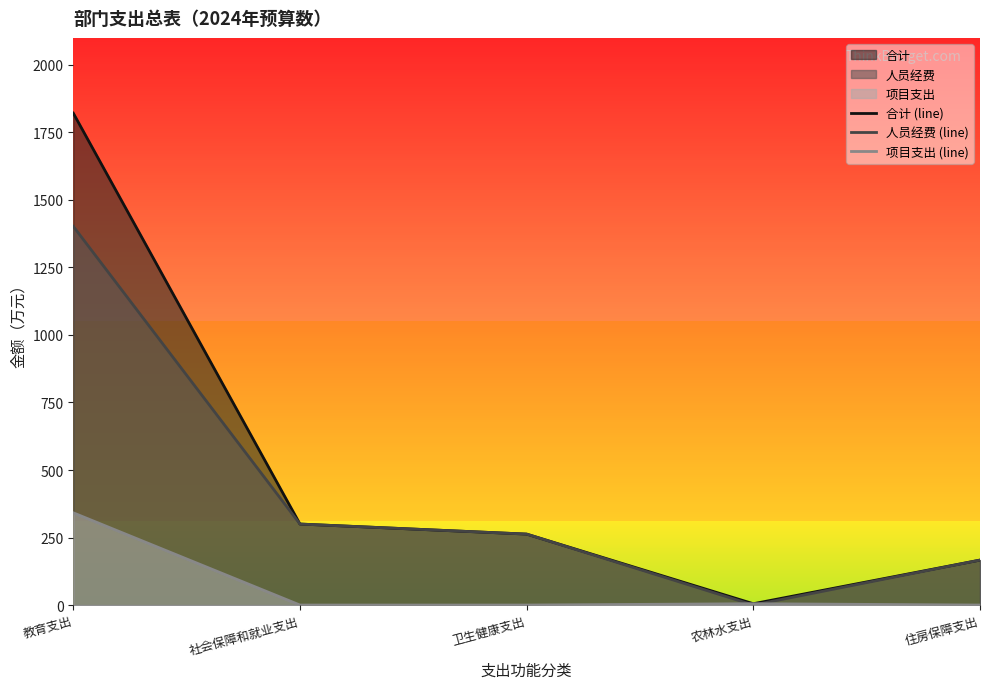

How many series are shown in this chart?

3